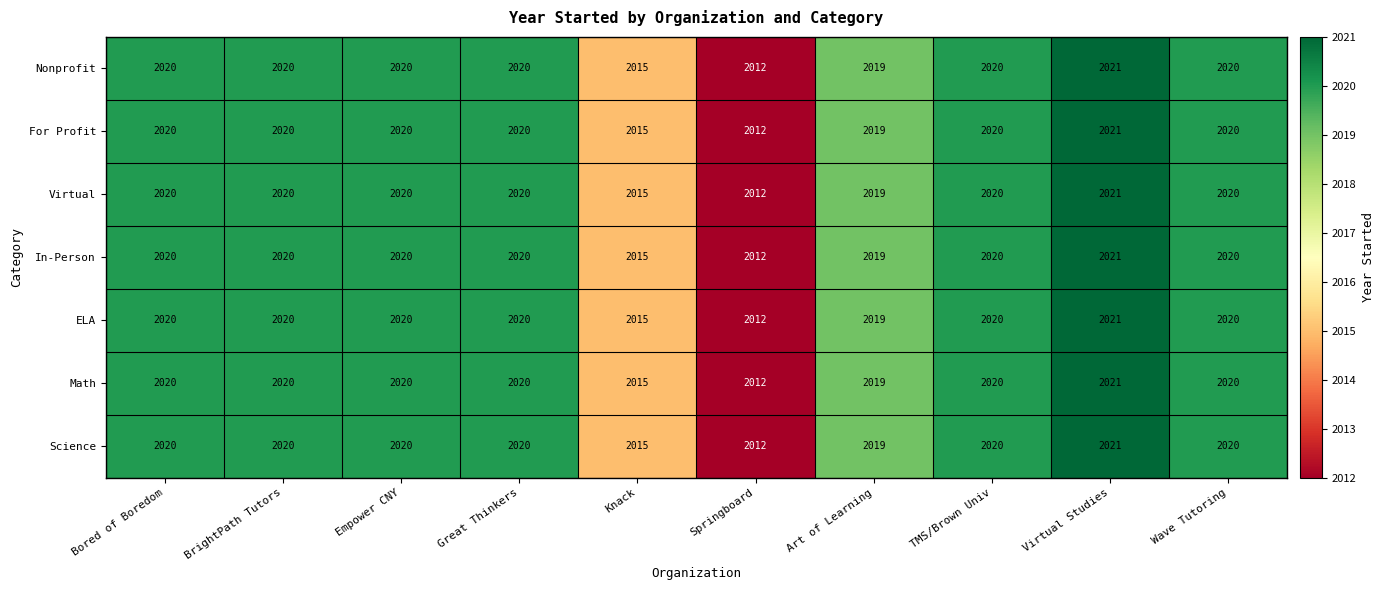

Count the Nonprofit values in the range 2019 to 2020.

7